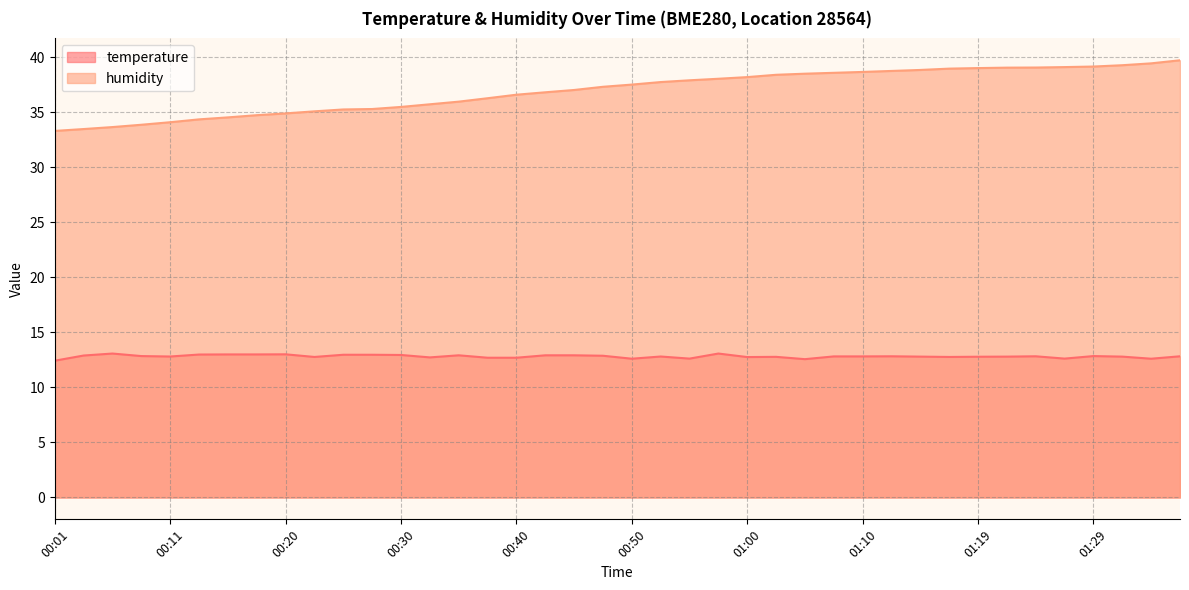

Which label corresponds to the largest value in the chart?

01:37